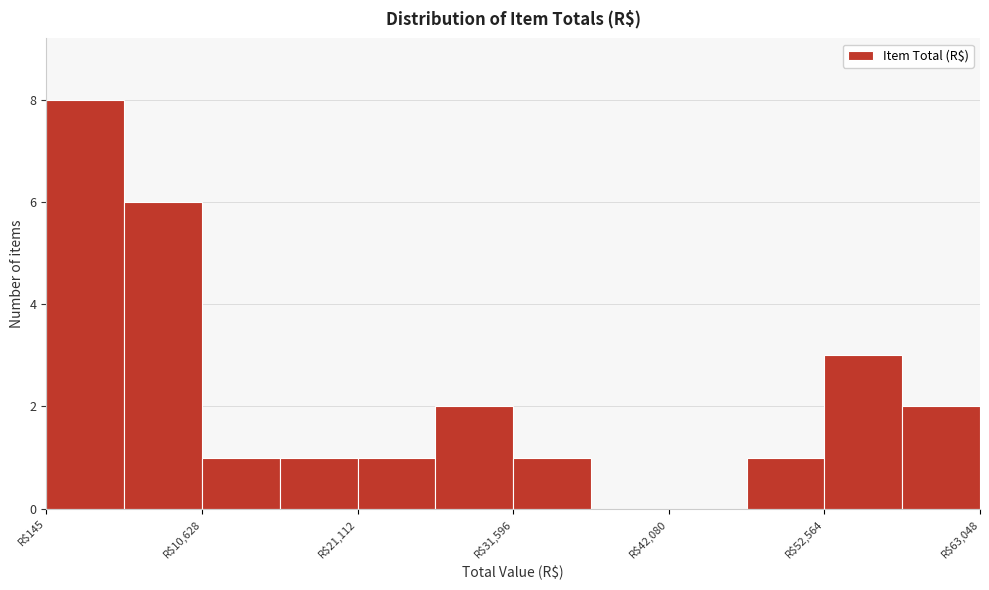

Read against the x-axis, roughly where is the centre of the tallest bar?

2000